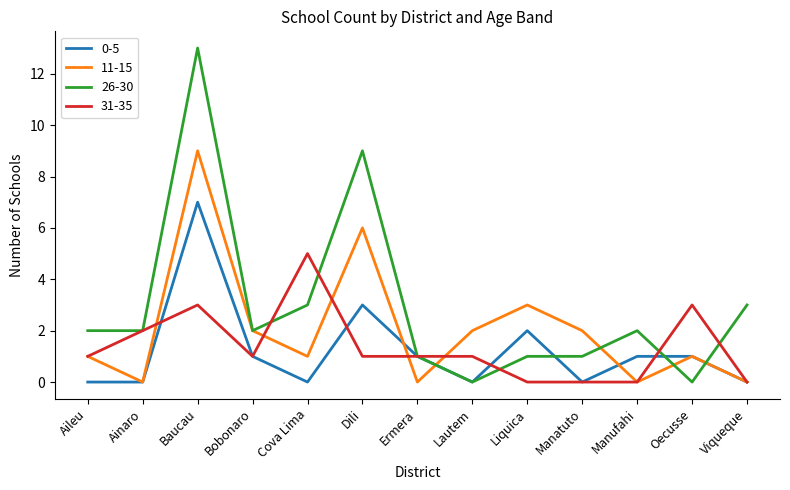

Reading left to right, list all the values displayed in this chart.

0-5: Aileu=0	Ainaro=0	Baucau=7	Bobonaro=1	Cova Lima=0	Dili=3	Ermera=1	Lautem=0	Liquica=2	Manatuto=0	Manufahi=1	Oecusse=1	Viqueque=0
11-15: Aileu=1	Ainaro=0	Baucau=9	Bobonaro=2	Cova Lima=1	Dili=6	Ermera=0	Lautem=2	Liquica=3	Manatuto=2	Manufahi=0	Oecusse=1	Viqueque=0
26-30: Aileu=2	Ainaro=2	Baucau=13	Bobonaro=2	Cova Lima=3	Dili=9	Ermera=1	Lautem=0	Liquica=1	Manatuto=1	Manufahi=2	Oecusse=0	Viqueque=3
31-35: Aileu=1	Ainaro=2	Baucau=3	Bobonaro=1	Cova Lima=5	Dili=1	Ermera=1	Lautem=1	Liquica=0	Manatuto=0	Manufahi=0	Oecusse=3	Viqueque=0